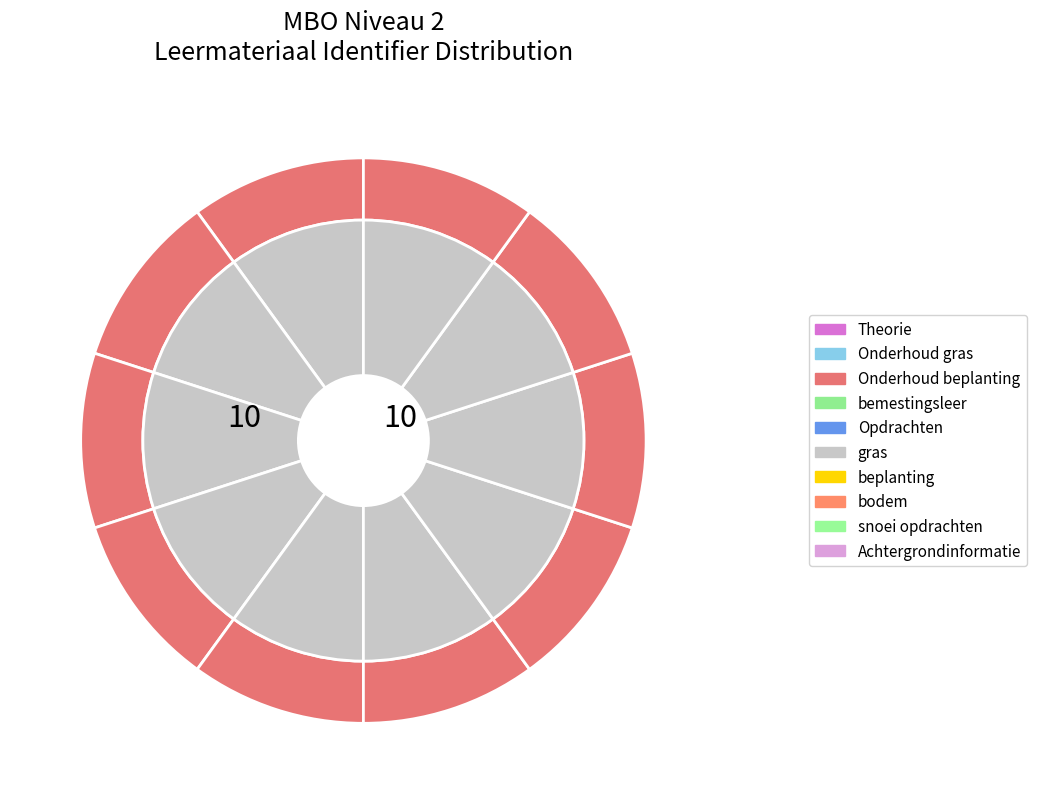

Is there a majority slice in this chart?

No